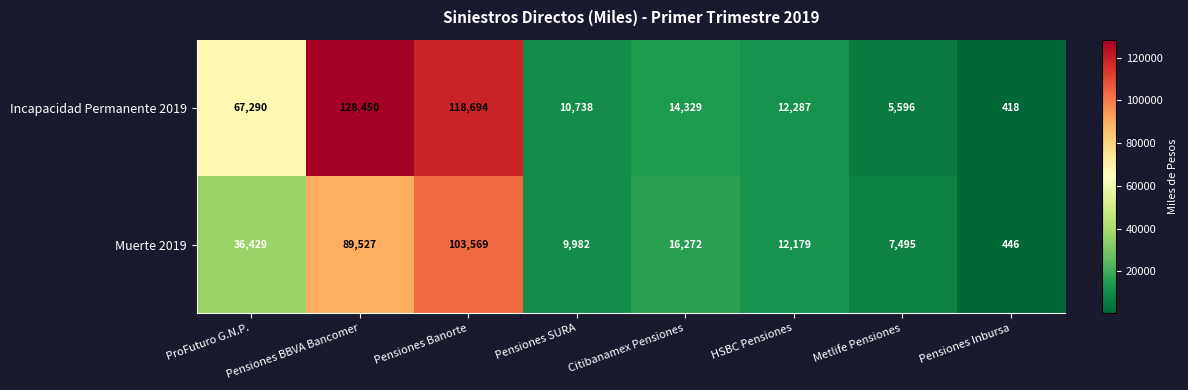

At which category is the sum across all series the highest?

Pensiones Banorte